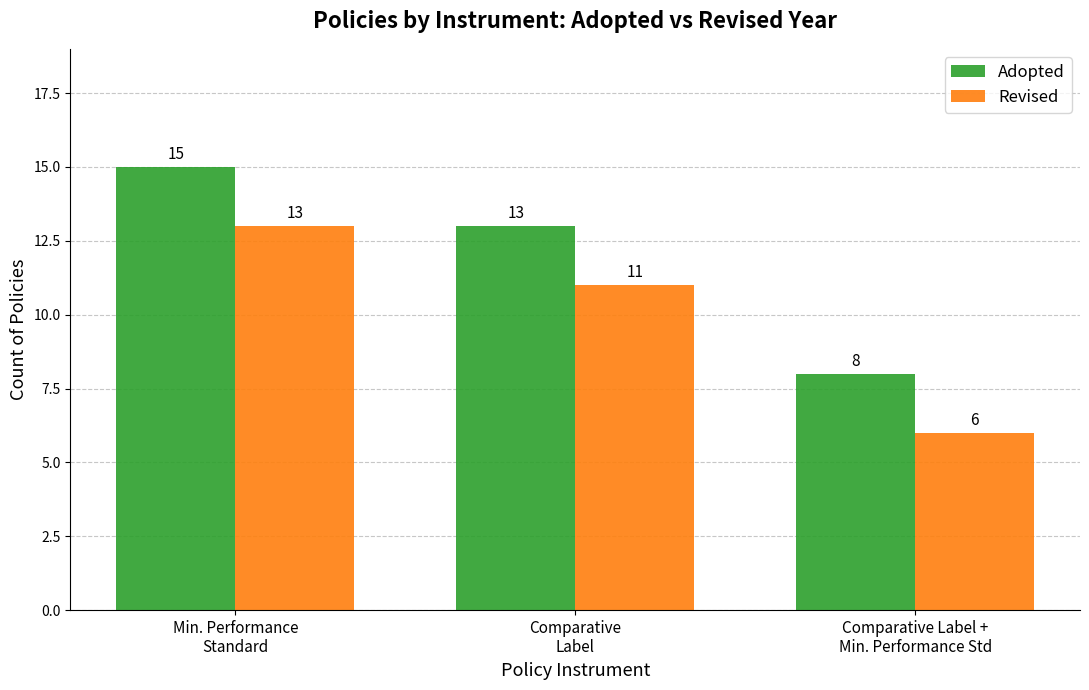

List the labels in order of Adopted value, largest first.

Min. Performance
Standard, Comparative
Label, Comparative Label +
Min. Performance Std